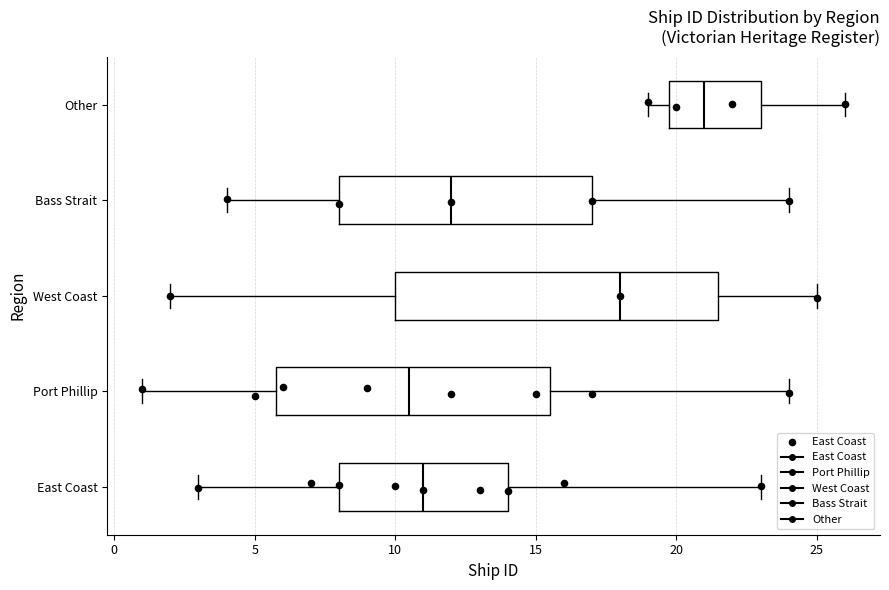

Reading bottom to top, transcribe this box plot: for each box, give where its median line is, the range the box spans, and where its two whiskers end, as read against the x-axis. The values are not printed on the chart, so give them approximately, as read against the axis.

East Coast: median 11.0, box 8.0 to 14.0, whiskers 3.0 to 23.0
Port Phillip: median 10.5, box 6.0 to 15.5, whiskers 1.0 to 24.0
West Coast: median 18.0, box 10.0 to 21.5, whiskers 2.0 to 25.0
Bass Strait: median 12.0, box 8.0 to 17.0, whiskers 4.0 to 24.0
Other: median 21.0, box 20.0 to 23.0, whiskers 19.0 to 26.0